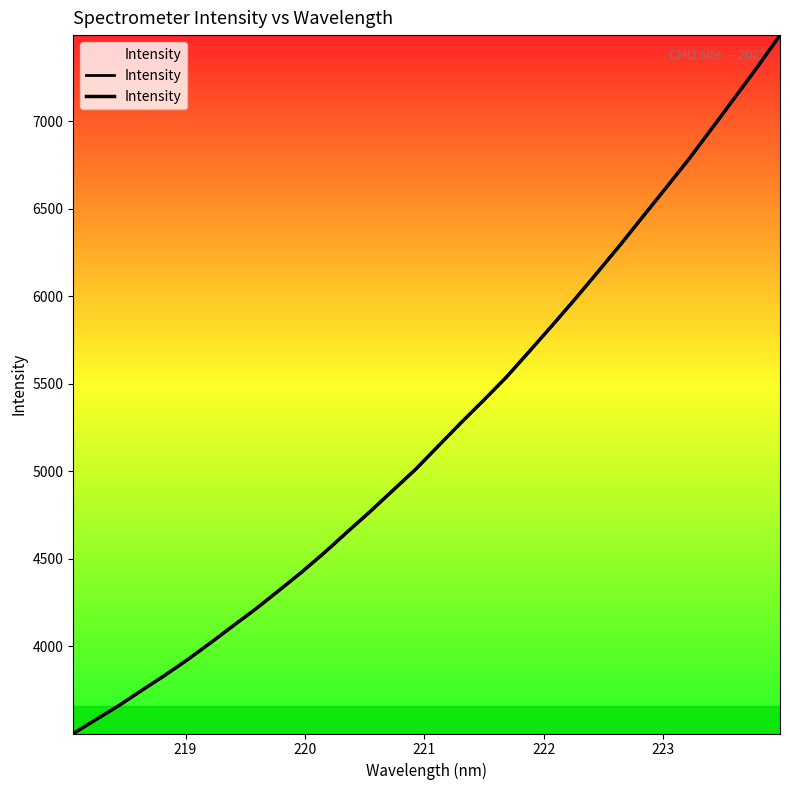

Reading left to right, transcribe all the data shown in this chart.

3500.9	3580.7	3660.8	3747.5	3832.4	3922.1	4017.4	4115.9	4213.1	4316.9	4421.9	4533.6	4651.6	4767.7	4889.1	5010.0	5143.5	5277.1	5406.4	5539.0	5685.2	5832.9	5983.4	6138.3	6295.5	6458.3	6620.2	6783.6	6957.4	7132.1	7308.4	7491.9